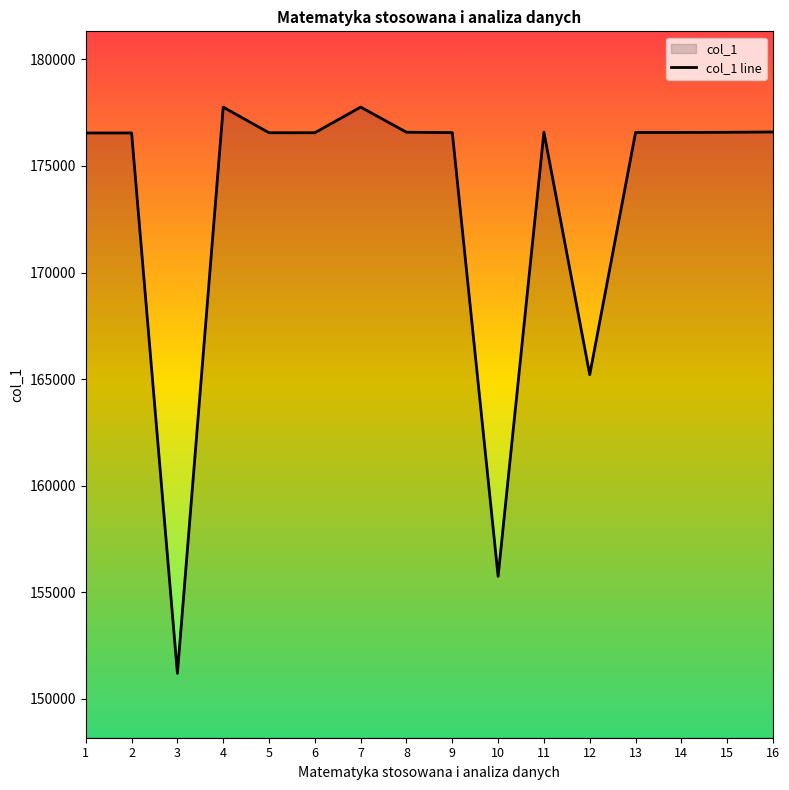

Approximately how many times larger is the value at 10 compared to 13?

0.9